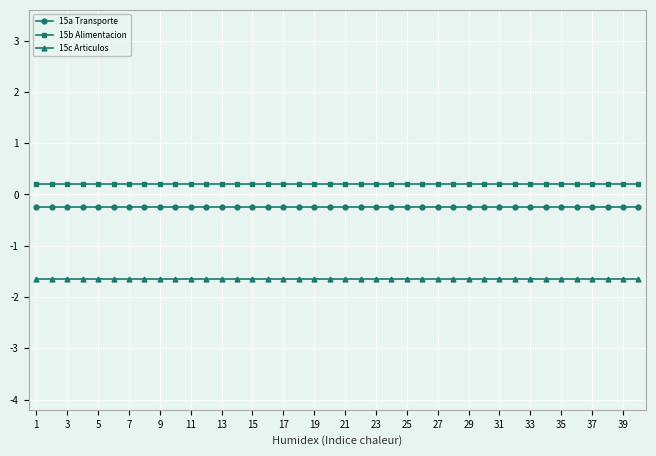

At how many categories does at least one series exceed 0?

40